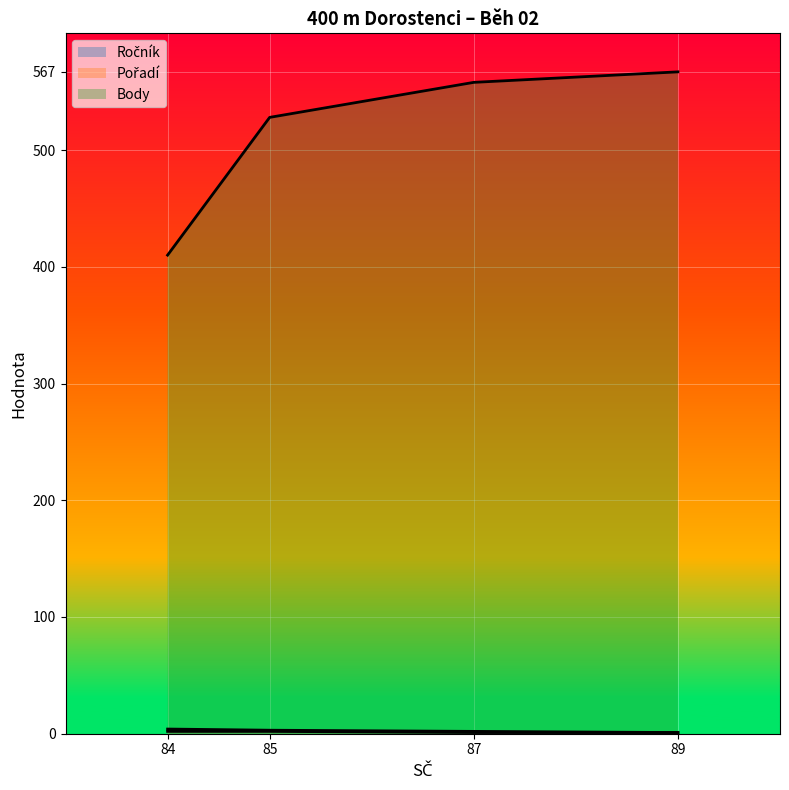

True or false: Ročník and Pořadí intersect in this chart.

False